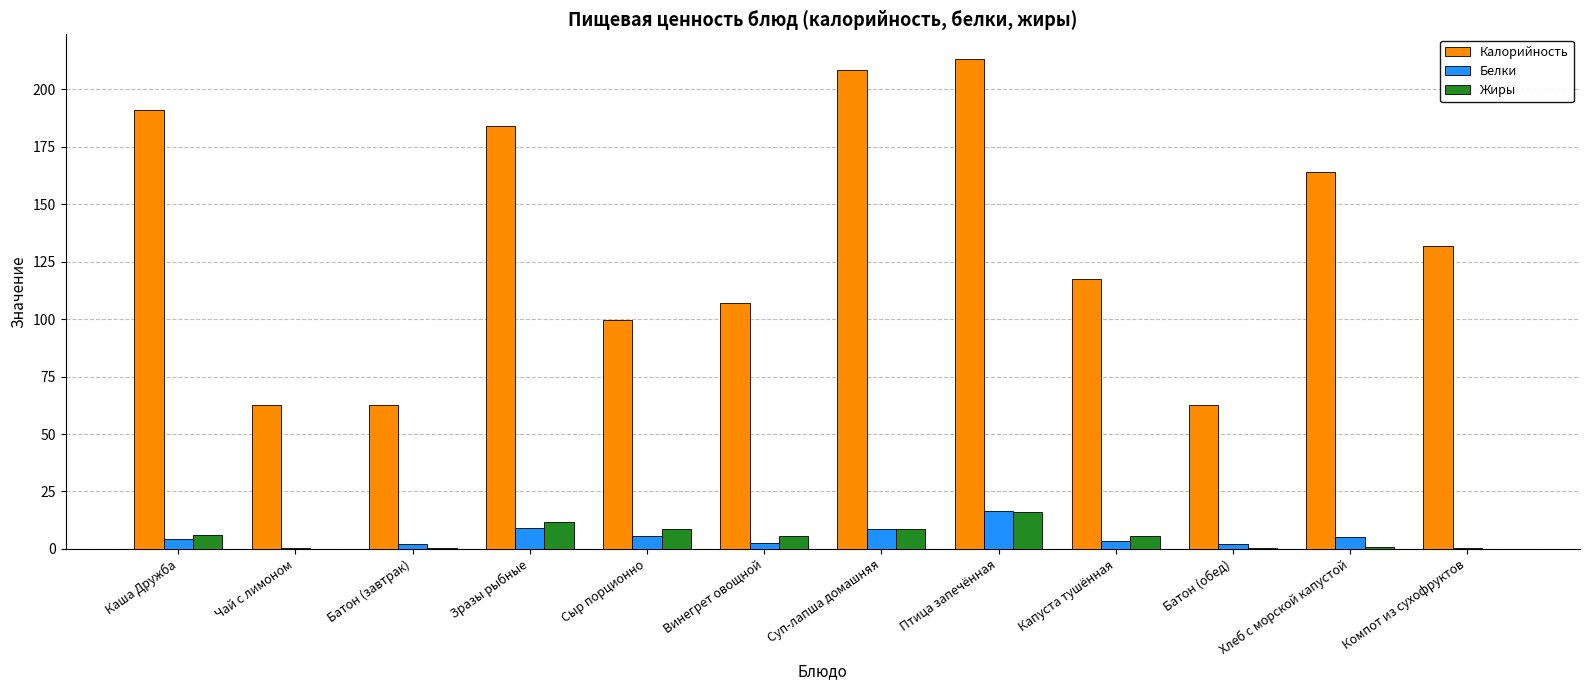

Is it true that Калорийность equals 190.9 at Каша Дружба?

True